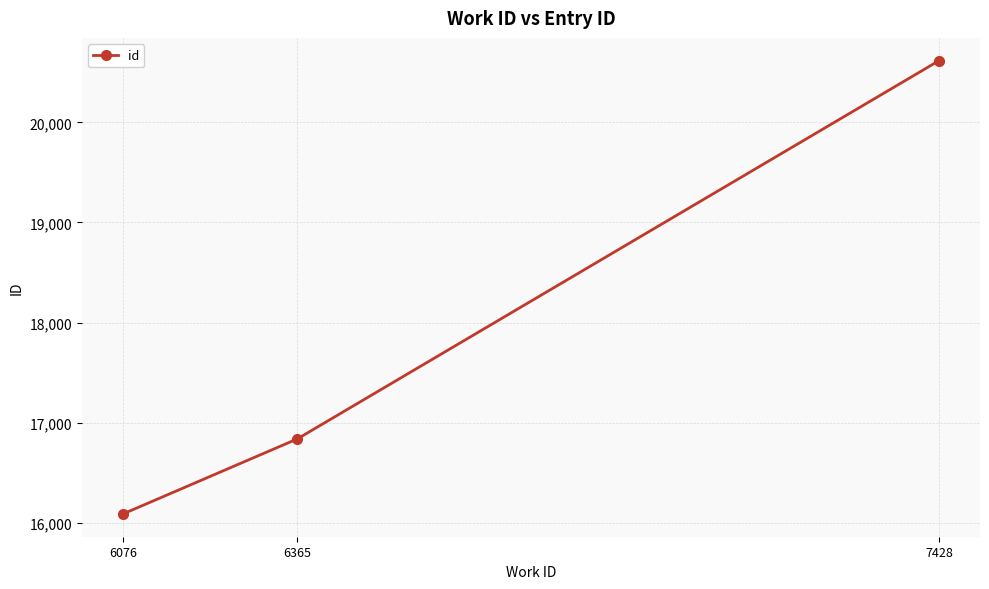

Reading left to right, list all the values displayed in this chart.

6076=16085	6365=16836	7428=20619